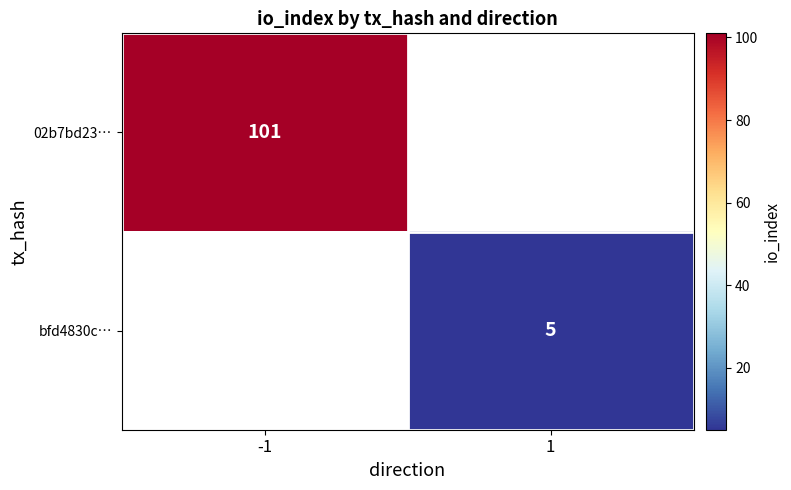

The value of 02b7bd23… at -1 is 60. True or false?

False